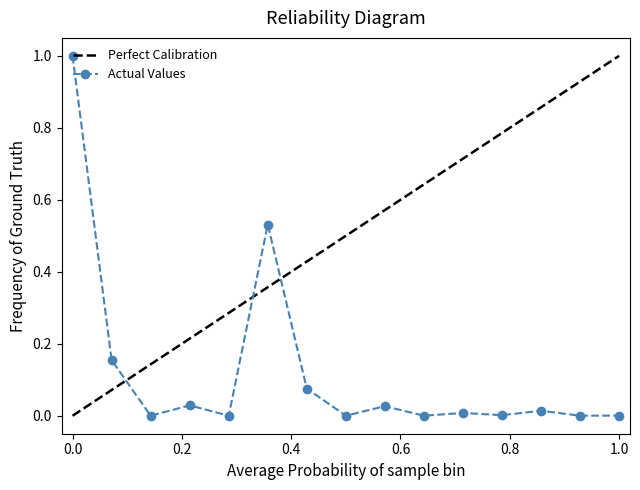

What is the difference between the maximum and minimum values in the Perfect Calibration series?

1.0